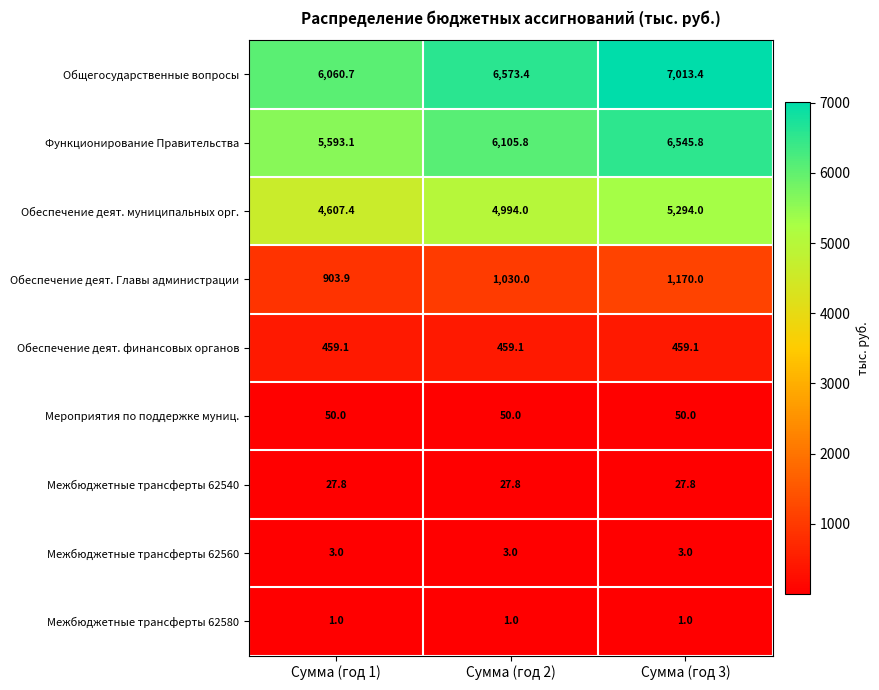

At Сумма (год 1), list the series in order from smallest to largest.

Межбюджетные трансферты 62580, Межбюджетные трансферты 62560, Межбюджетные трансферты 62540, Мероприятия по поддержке муниц., Обеспечение деят. финансовых органов, Обеспечение деят. Главы администрации, Обеспечение деят. муниципальных орг., Функционирование Правительства, Общегосударственные вопросы